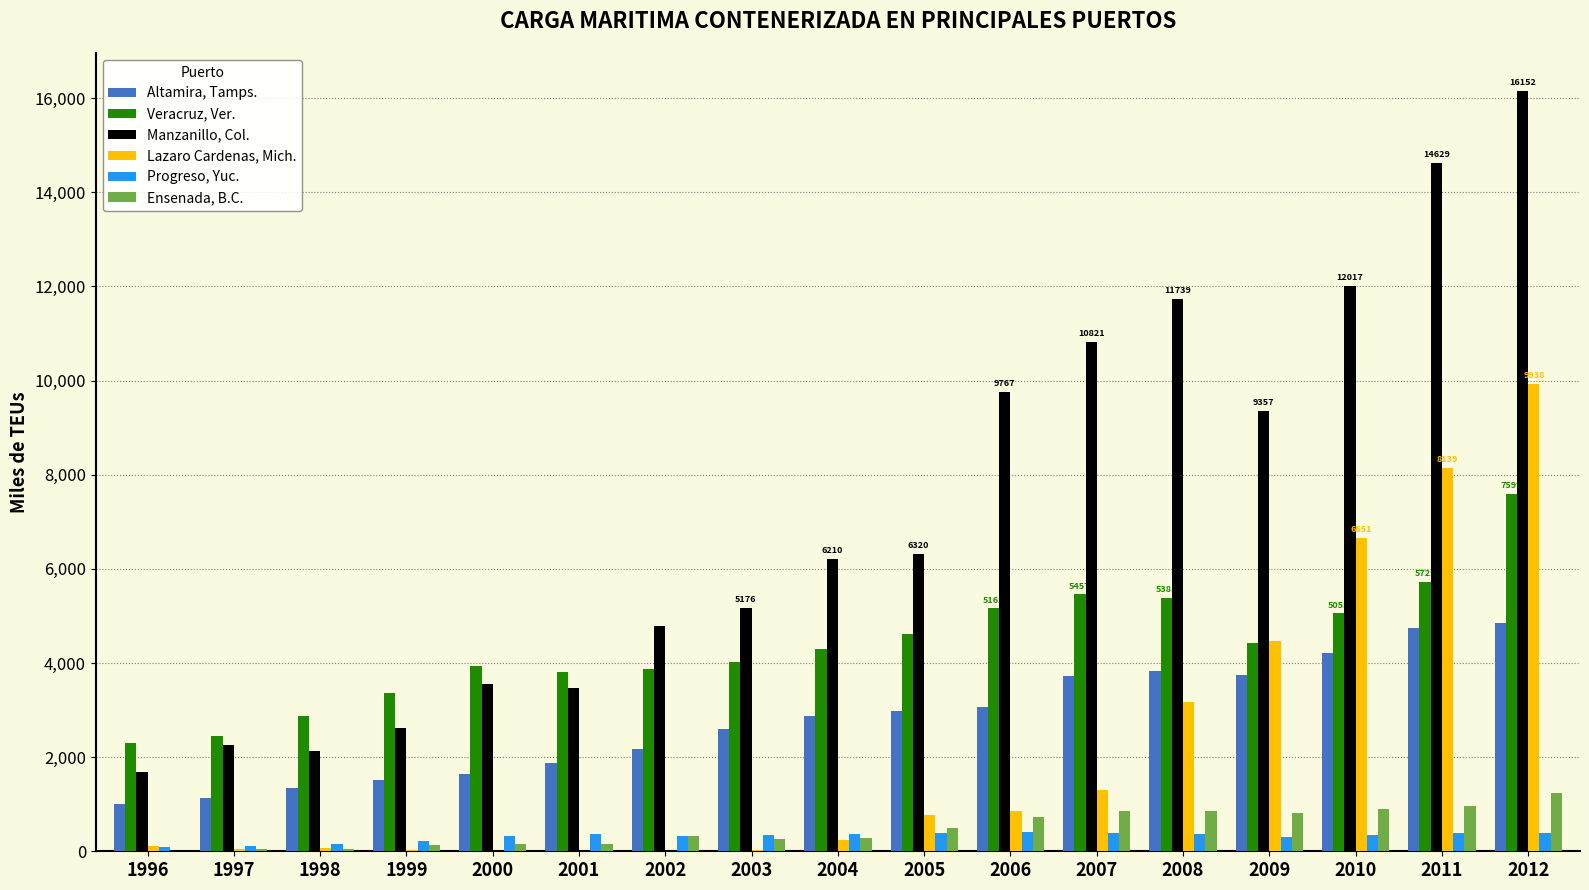

At which category is the sum across all series the highest?

2012